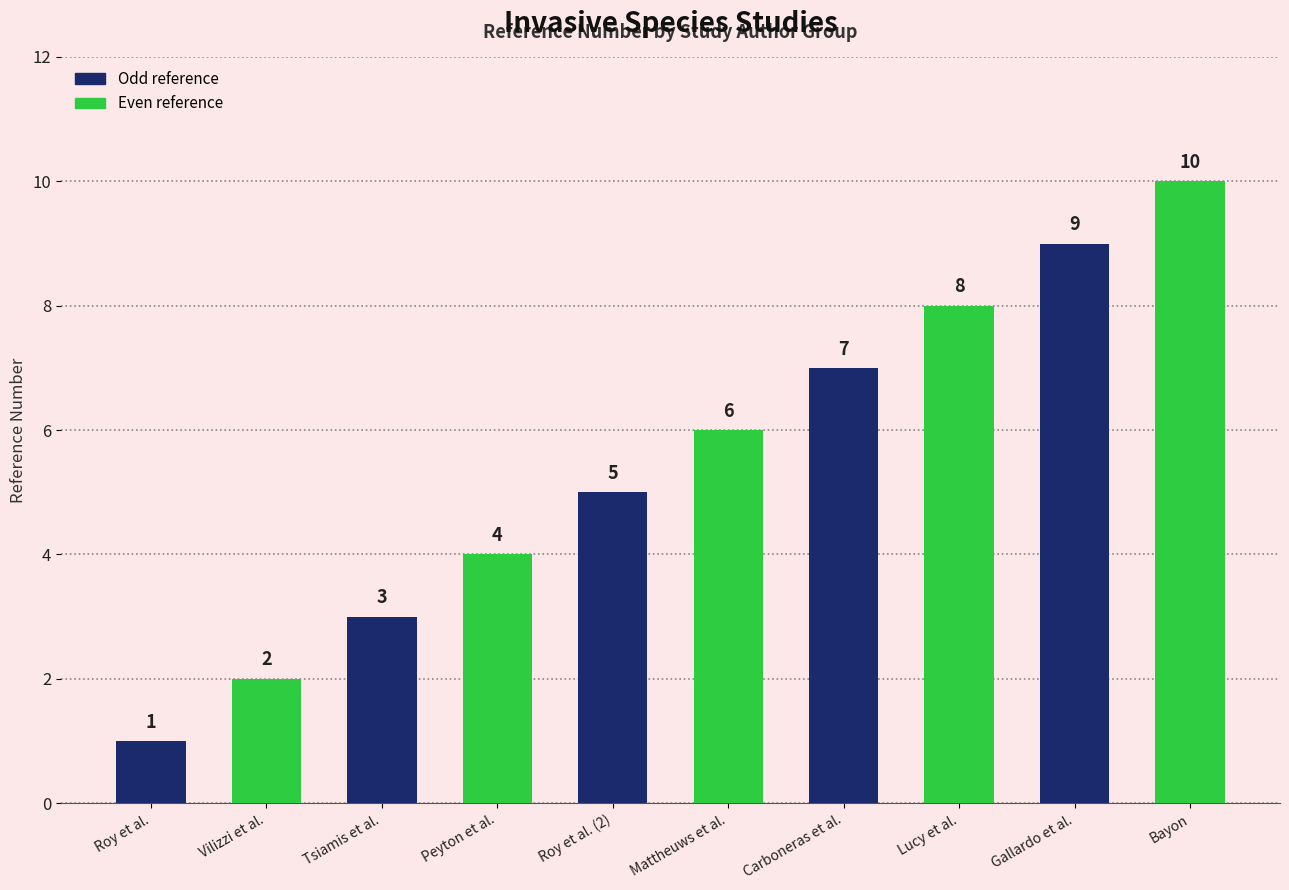

Is it true that the value at Carboneras et al. is 7?

True